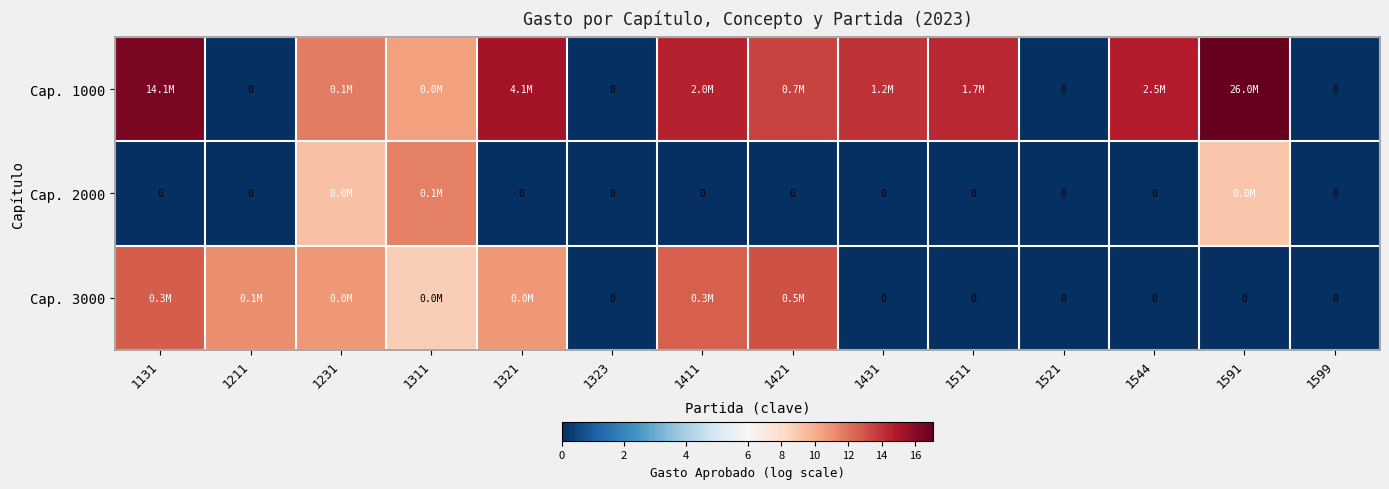

At how many categories does at least one series exceed 9?

11